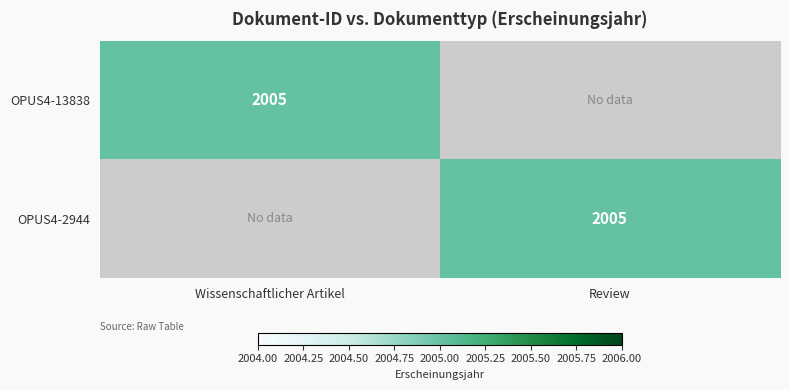

Is it true that OPUS4-13838 equals 2005 at Wissenschaftlicher Artikel?

True